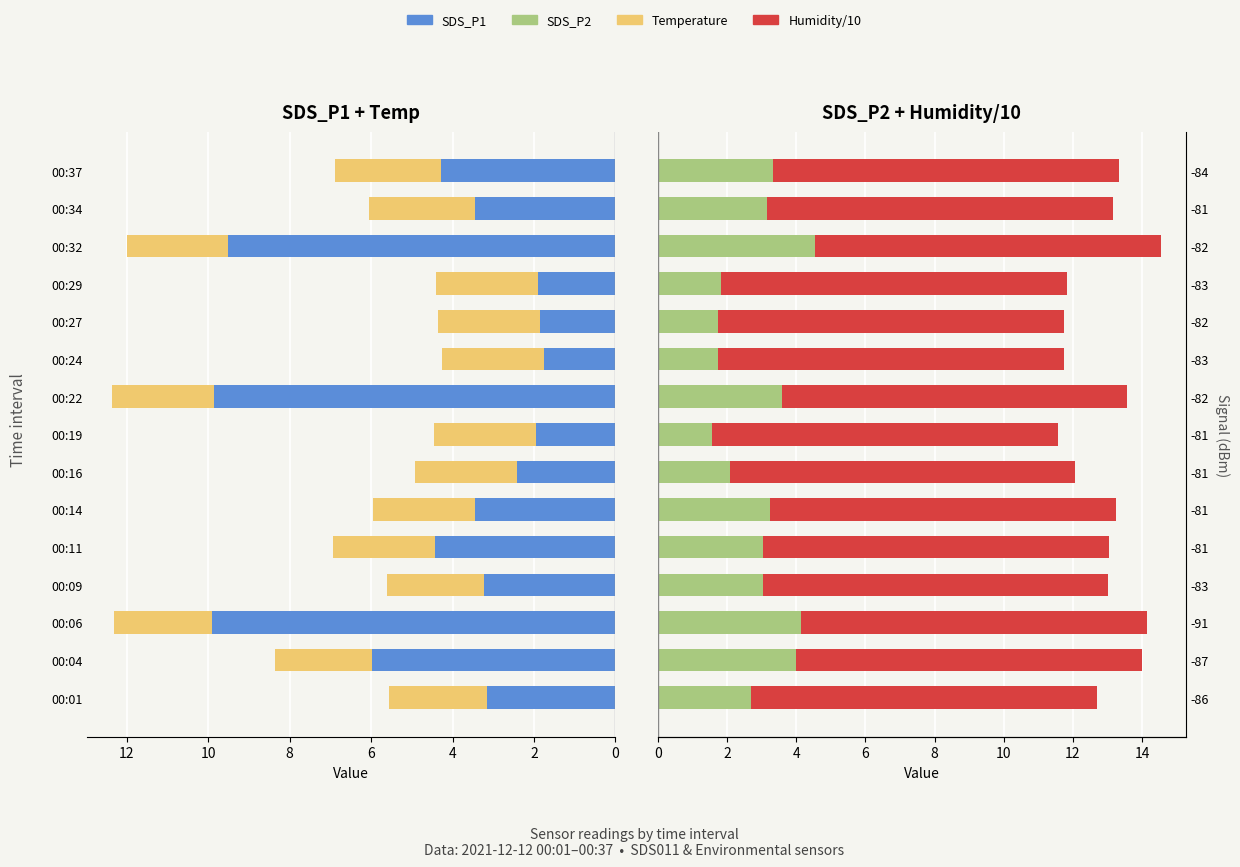

True or false: Temp has a value of 2.5 at 00:14.

True